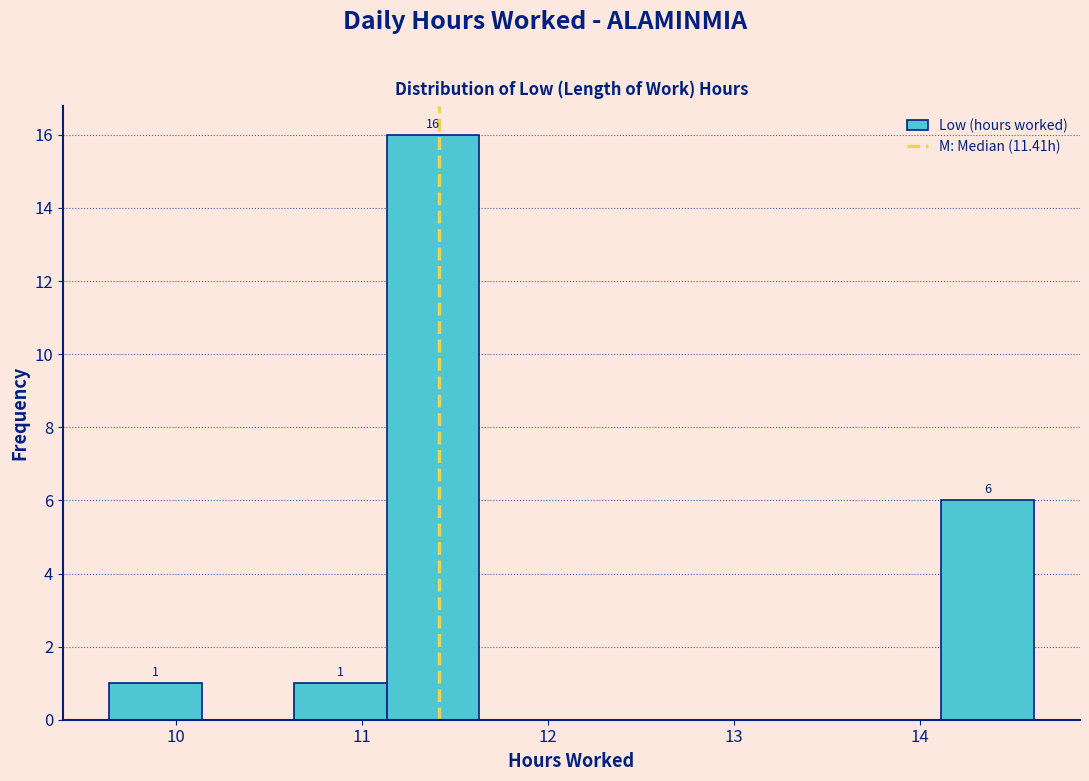

Over which range of the x-axis is the bar tallest?

11.1 to 11.6